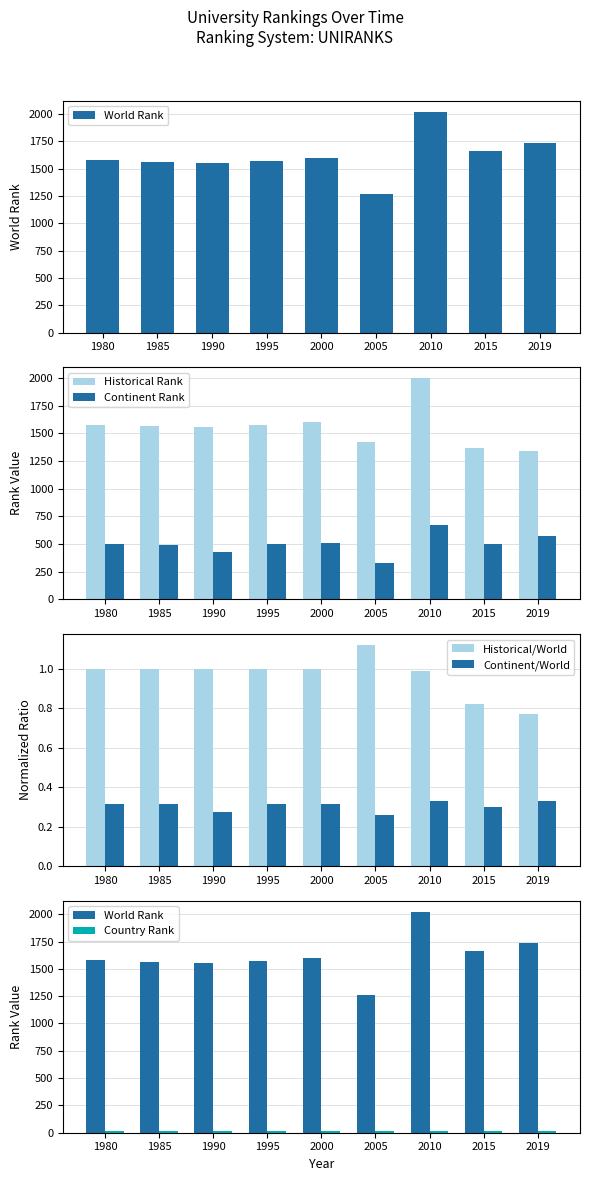

What is the lowest value of the Continent Rank series?

325